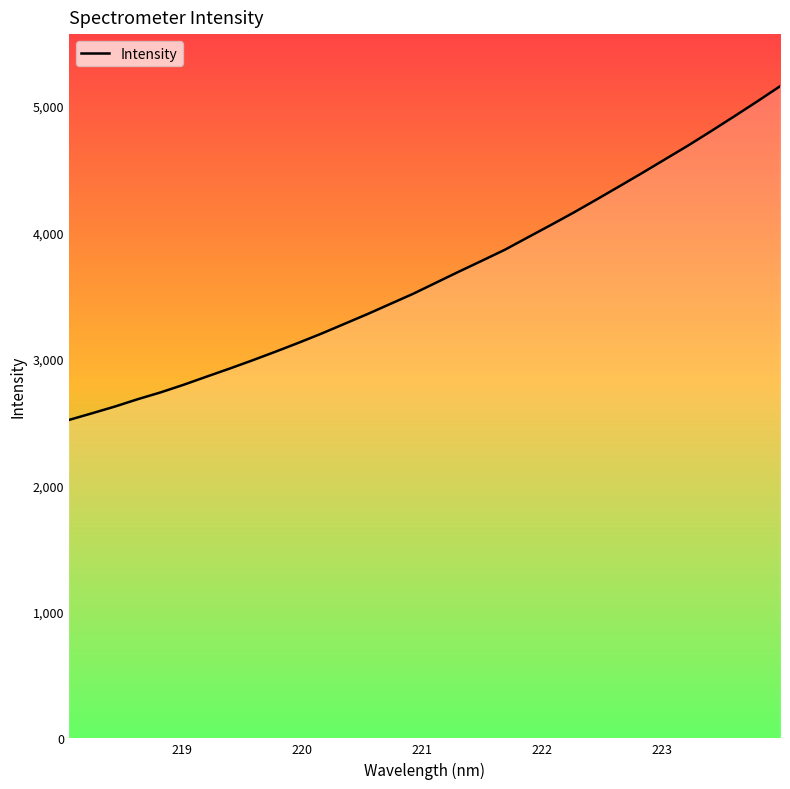

What is the maximum value shown in the chart?

5153.8